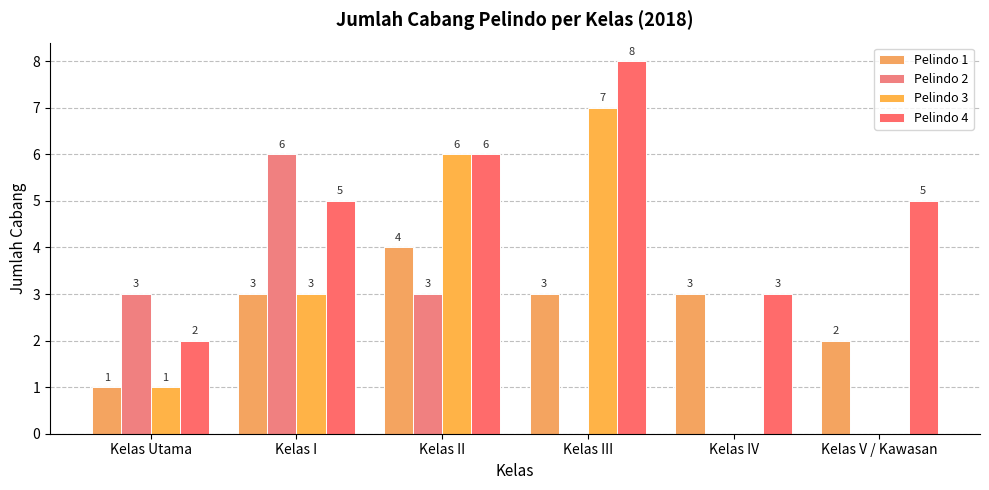

Is it true that Pelindo 4 equals 2 at Kelas Utama?

True